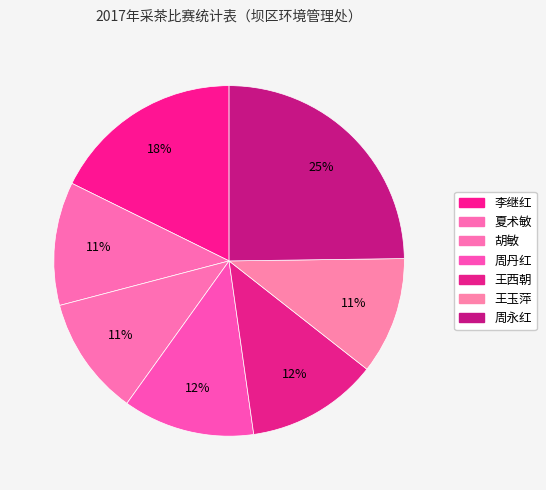

Count the number of slices in the pie.

7